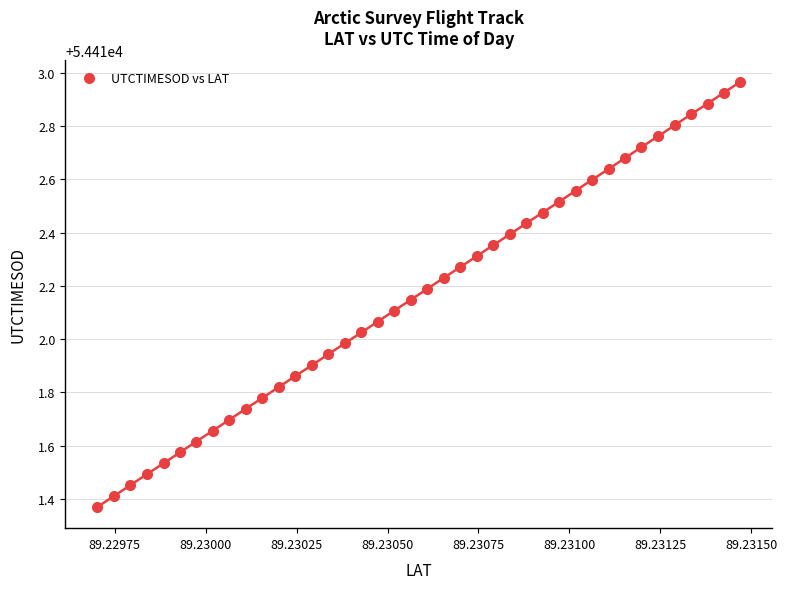

What is the range of Y values (max minus min)?

1.6